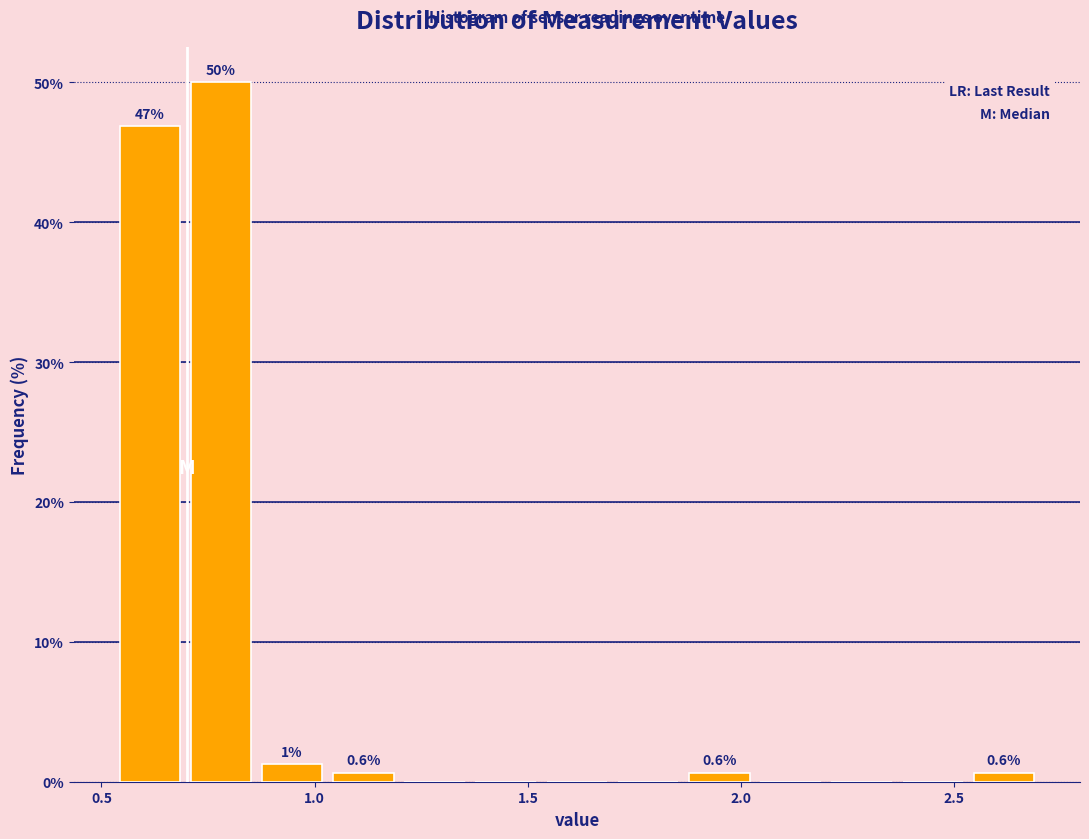

Read against the x-axis, roughly where is the centre of the tallest bar?

0.80